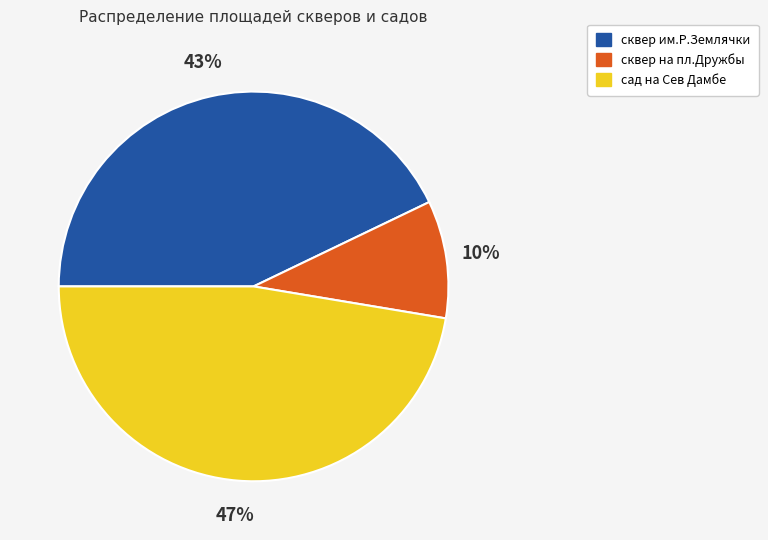

To the nearest percent, what is the difference between the сквер им.Р.Землячки and сквер на пл.Дружбы slice percentages?

33%